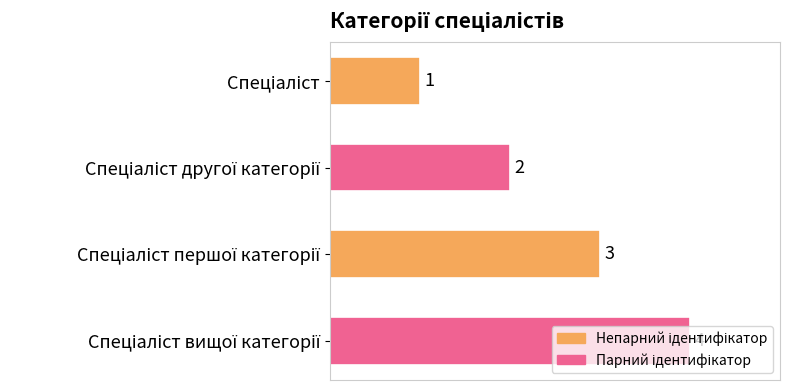

What is the sum of all values?

10